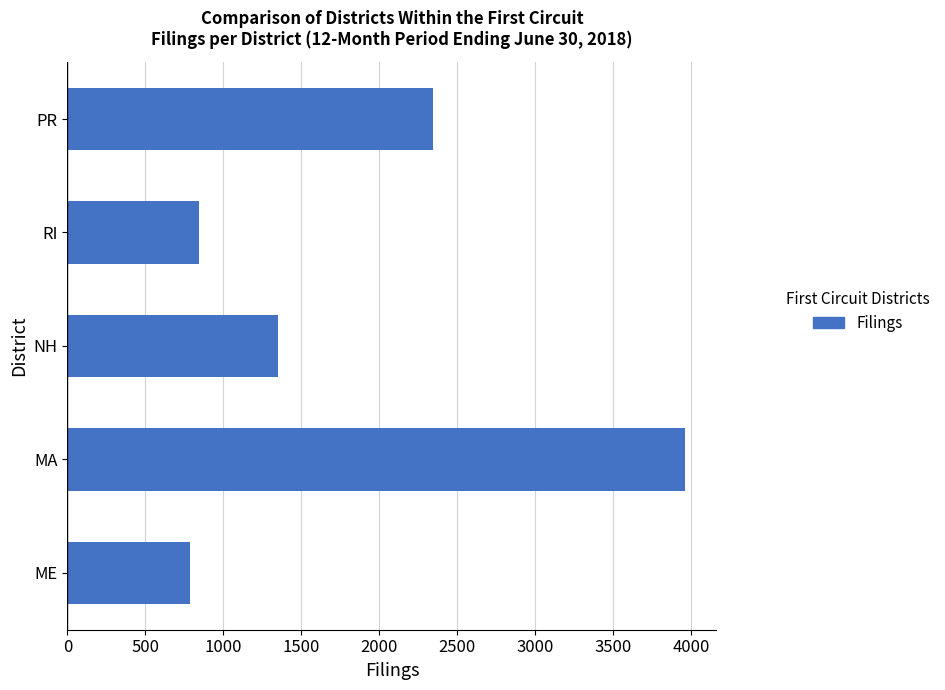

The value at PR is 1187. True or false?

False